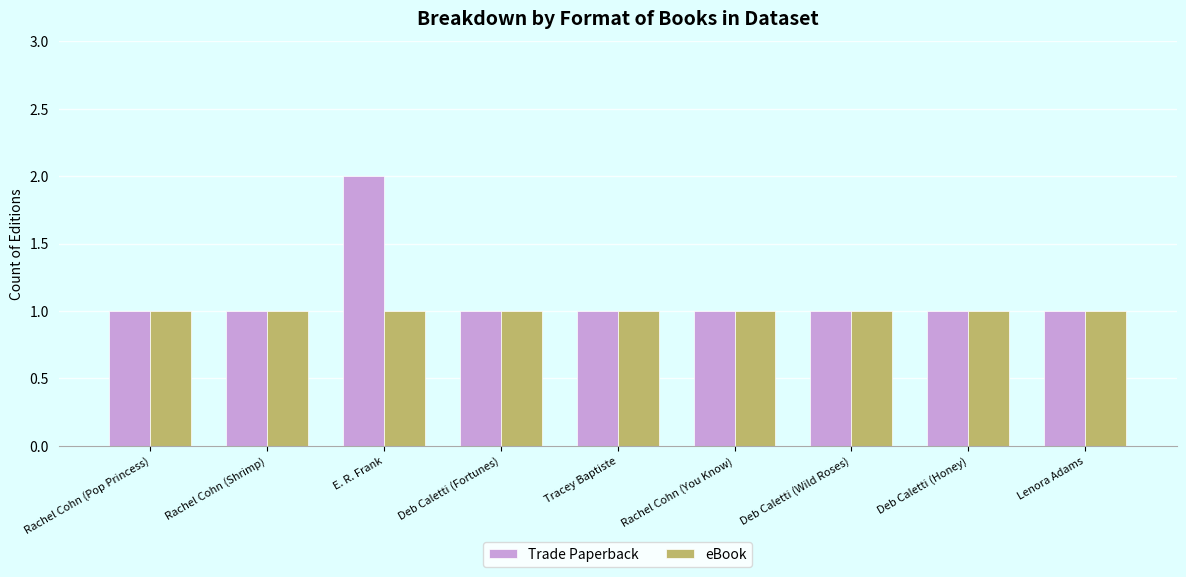

Reading left to right, list all the values displayed in this chart.

Trade Paperback: 1	1	2	1	1	1	1	1	1
eBook: 1	1	1	1	1	1	1	1	1